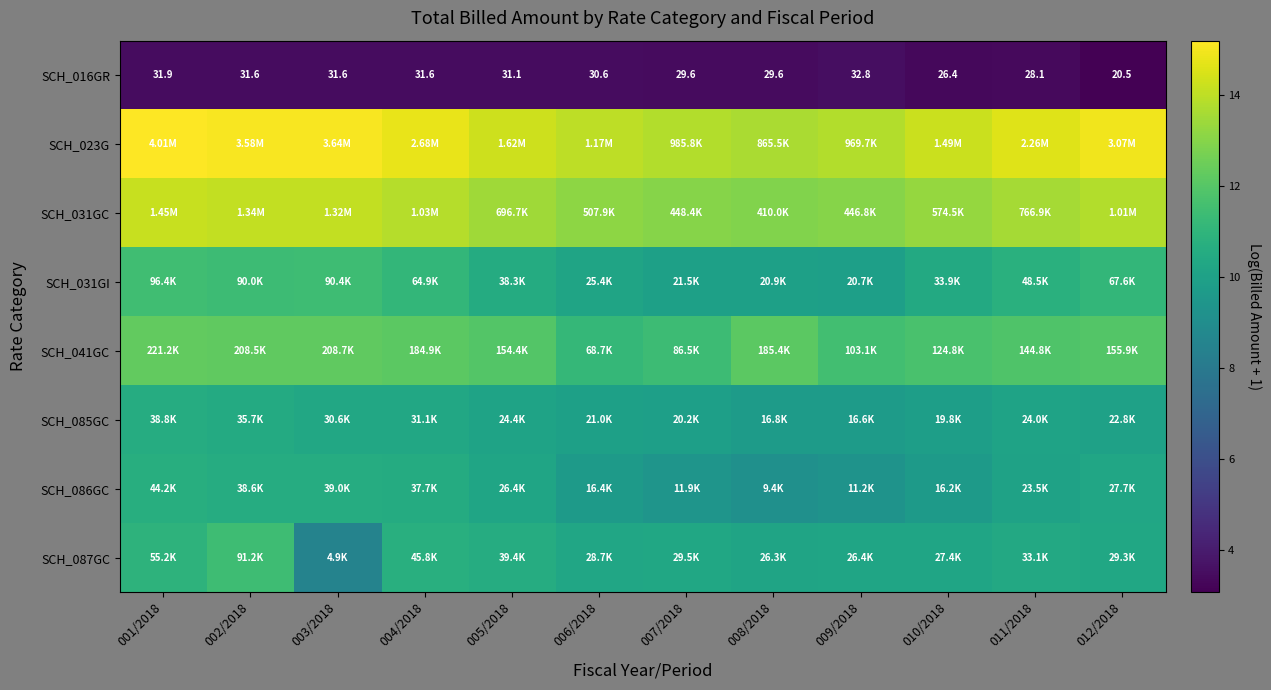

At which label is SCH_085GC closest to 10?

012/2018